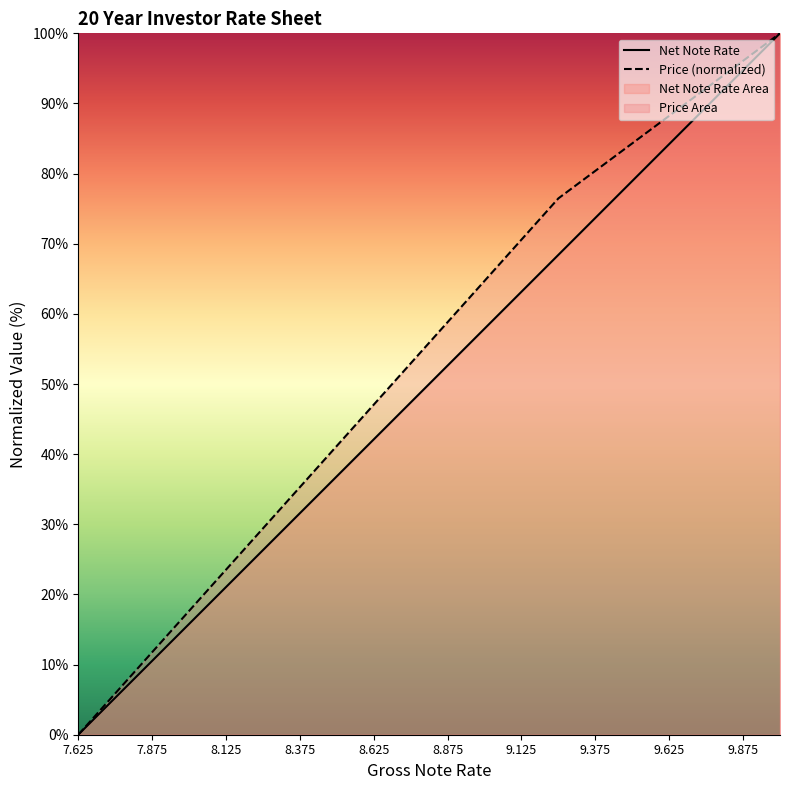

What is the average value of the Net Note Rate series?

50.0